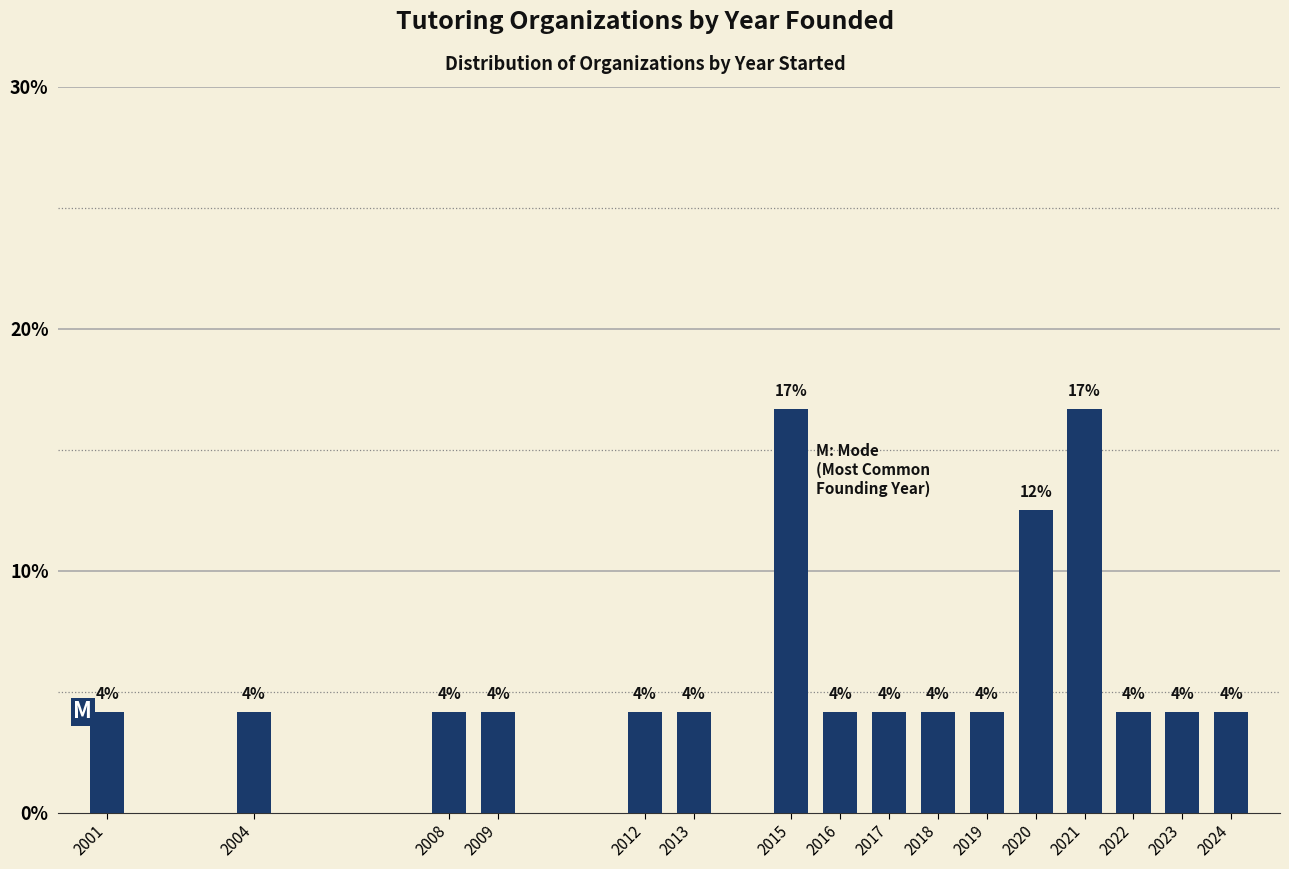

Does the chart contain stacked bars?

No